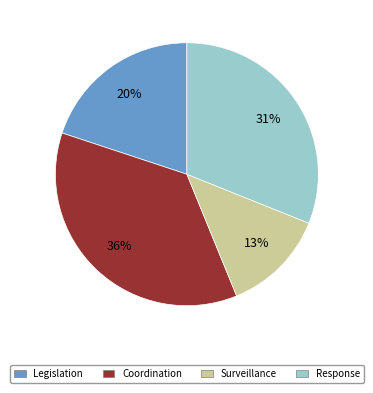

Which has a higher value, Surveillance or Legislation?

Legislation